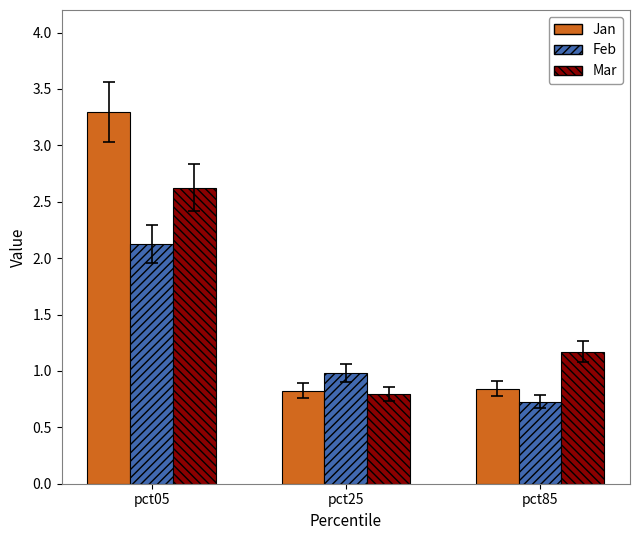

What is the total value across all series at pct05?

8.0